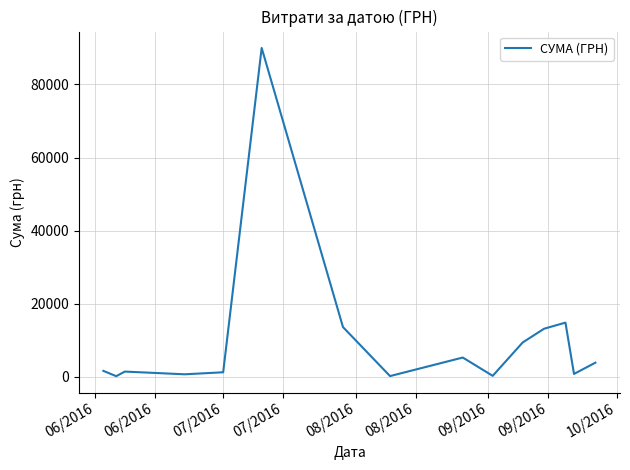

How many series are shown in this chart?

1